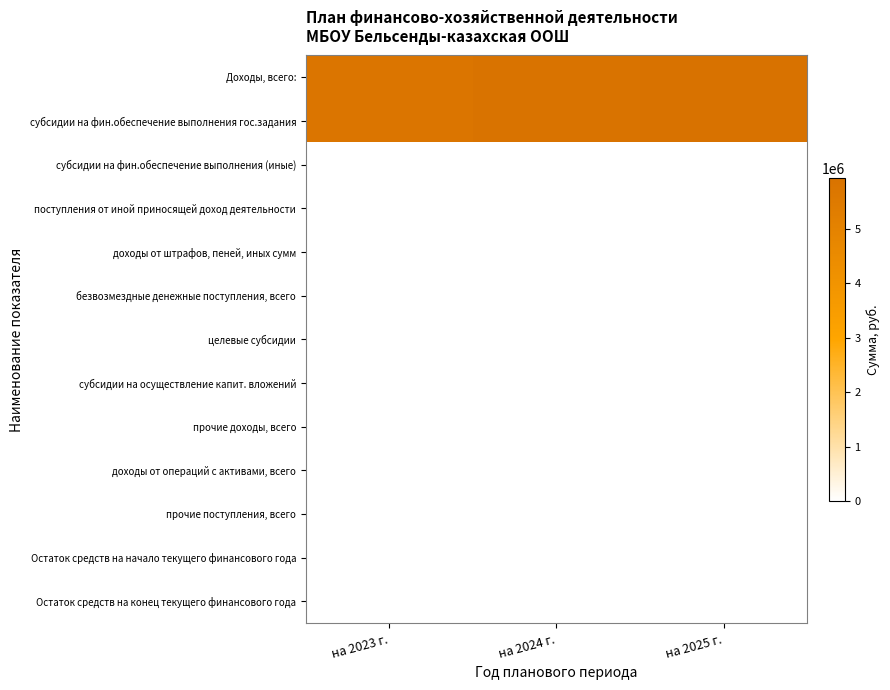

Reading right to left, what are all the values shown in this chart?

Доходы, всего:: на 2025 г.=5944715.4	на 2024 г.=5866665.4	на 2023 г.=5741546.4
субсидии на фин.обеспечение выполнения гос.задания: на 2025 г.=5944715.4	на 2024 г.=5866665.4	на 2023 г.=5741546.4
субсидии на фин.обеспечение выполнения (иные): на 2025 г.=0.0	на 2024 г.=0.0	на 2023 г.=0.0
поступления от иной приносящей доход деятельности: на 2025 г.=0.0	на 2024 г.=0.0	на 2023 г.=0.0
доходы от штрафов, пеней, иных сумм: на 2025 г.=0.0	на 2024 г.=0.0	на 2023 г.=0.0
безвозмездные денежные поступления, всего: на 2025 г.=0.0	на 2024 г.=0.0	на 2023 г.=0.0
целевые субсидии: на 2025 г.=0.0	на 2024 г.=0.0	на 2023 г.=0.0
субсидии на осуществление капит. вложений: на 2025 г.=0.0	на 2024 г.=0.0	на 2023 г.=0.0
прочие доходы, всего: на 2025 г.=0.0	на 2024 г.=0.0	на 2023 г.=0.0
доходы от операций с активами, всего: на 2025 г.=0.0	на 2024 г.=0.0	на 2023 г.=0.0
прочие поступления, всего: на 2025 г.=0.0	на 2024 г.=0.0	на 2023 г.=0.0
Остаток средств на начало текущего финансового года: на 2025 г.=0.0	на 2024 г.=0.0	на 2023 г.=0.0
Остаток средств на конец текущего финансового года: на 2025 г.=0.0	на 2024 г.=0.0	на 2023 г.=0.0